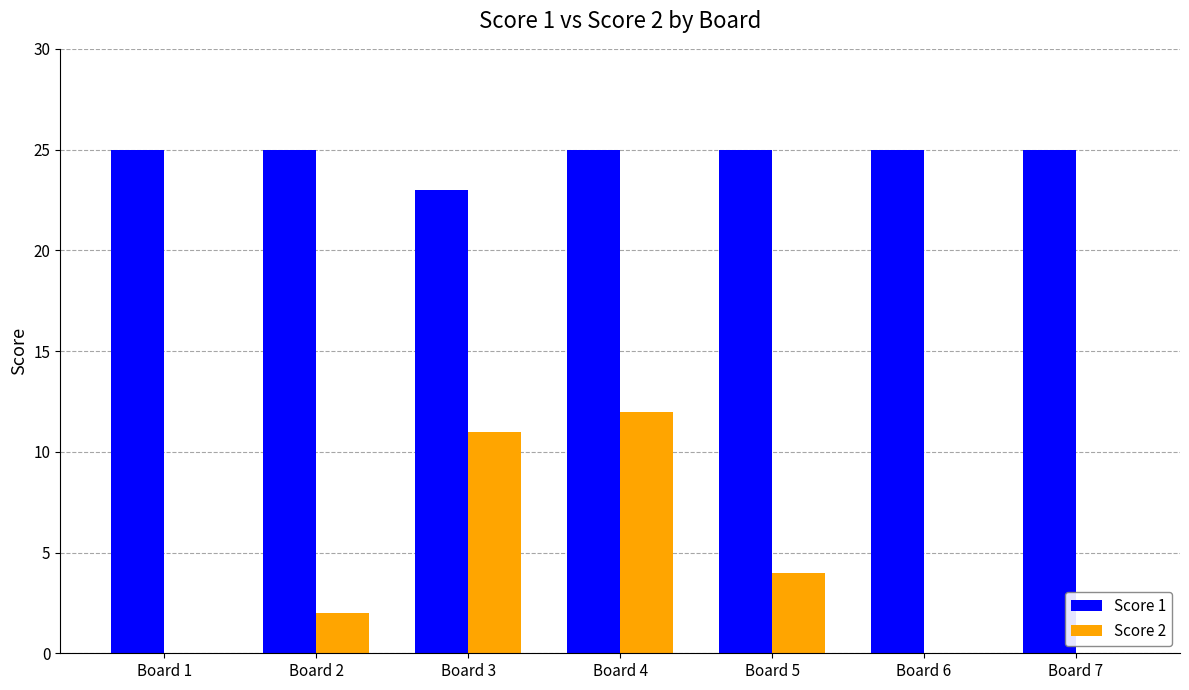

How many groups of bars are there?

7